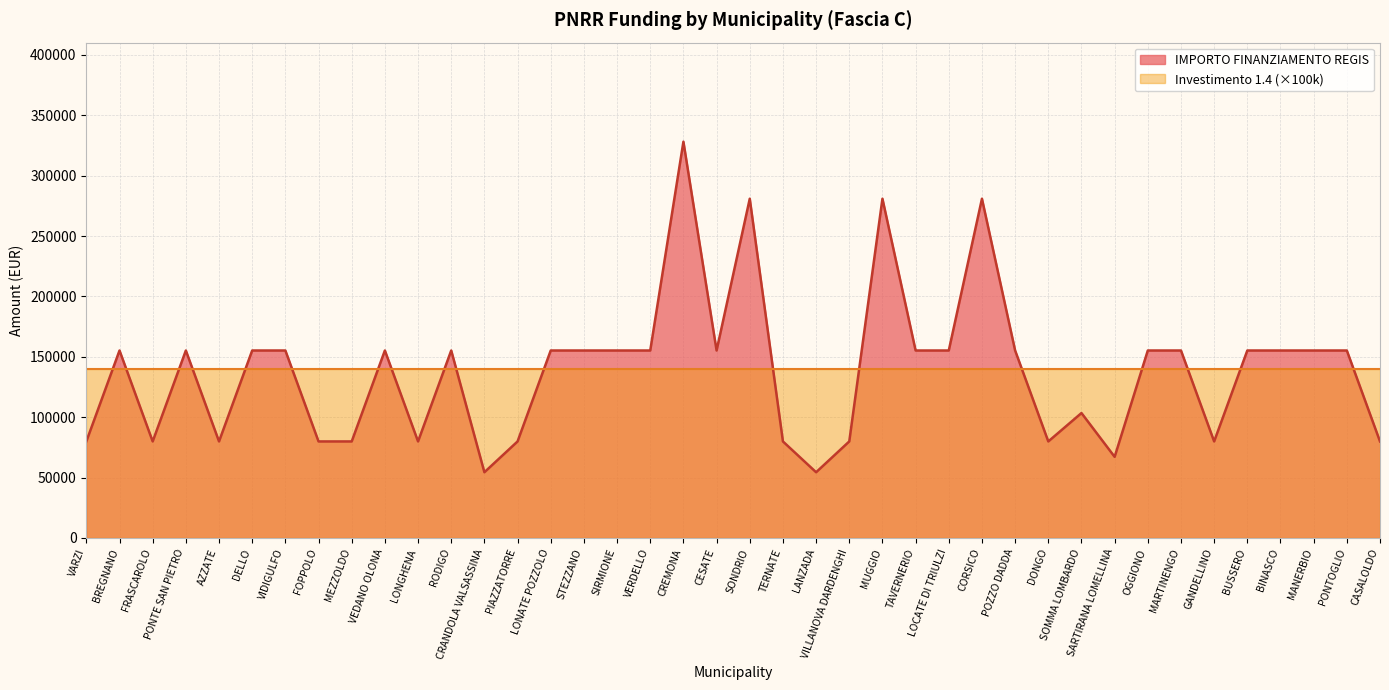

What is the label of the 20th point from the left?

CESATE